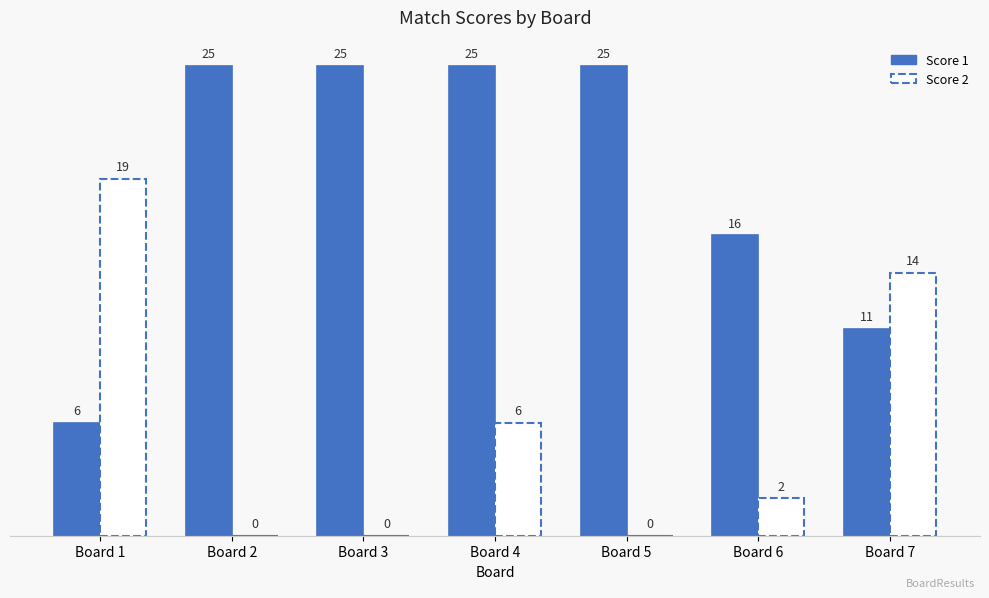

What is the average value?

19